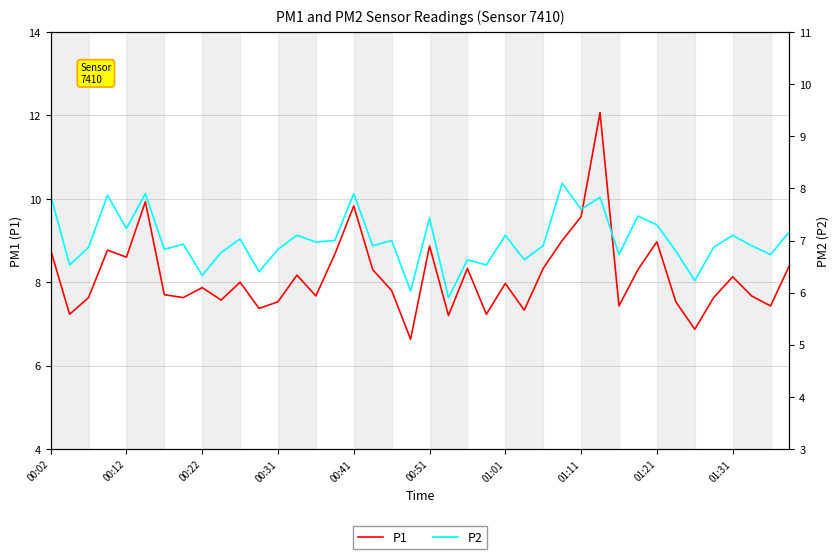

What is the approximate value of P1 at 01:01?

8.0